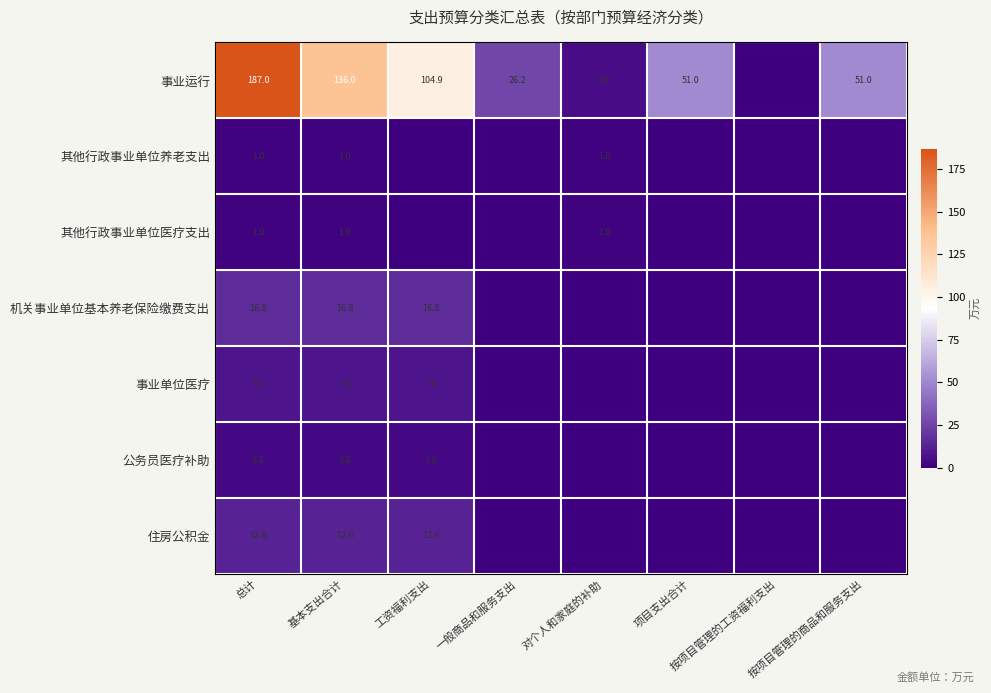

True or false: 事业运行 has a value of 21.0 at 按项目管理的商品和服务支出.

False